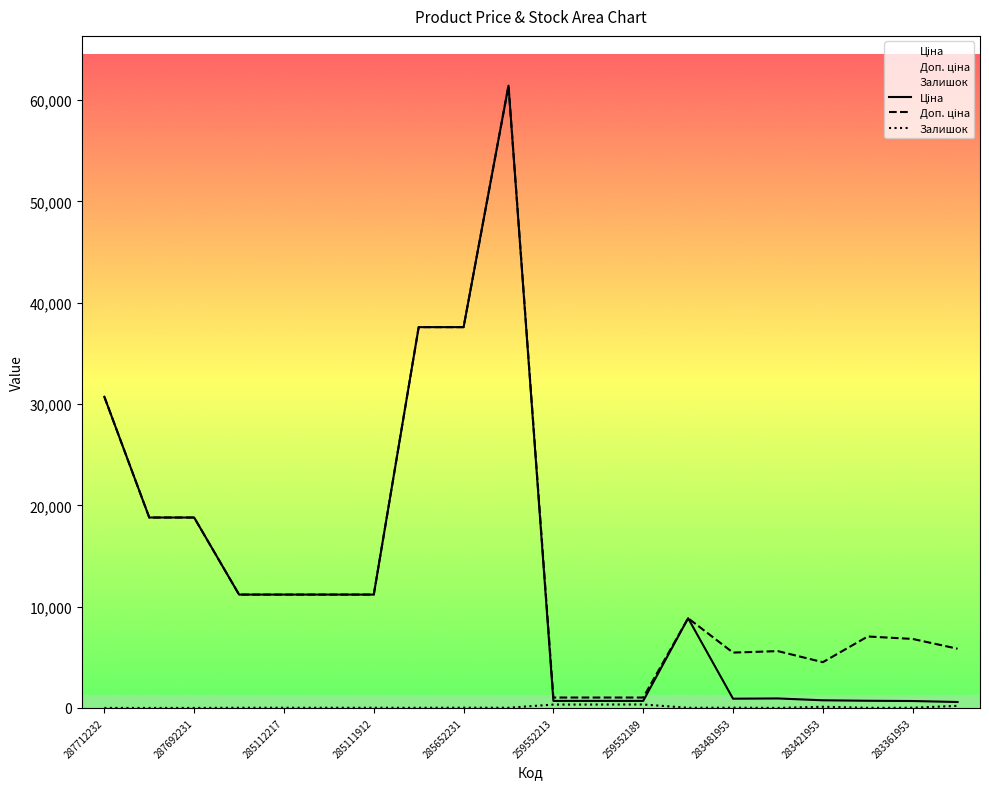

How many values in the Доп. ціна series are below 11188?

10